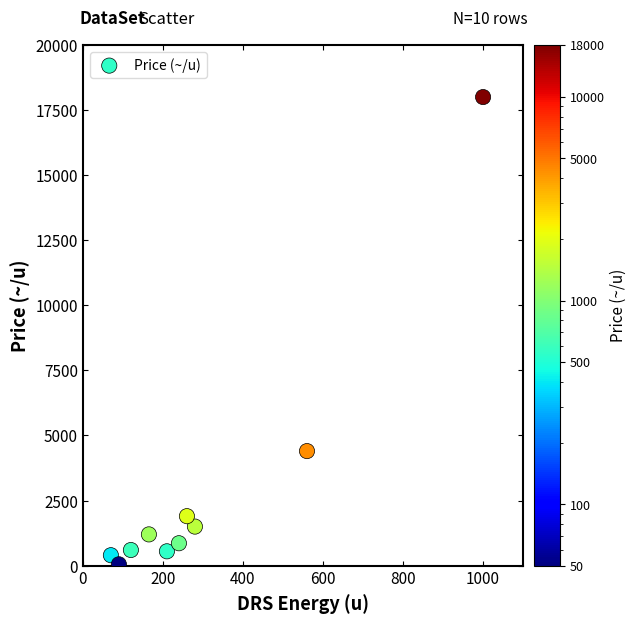

What Y value in the scatter plot is closest to 9025?

4400